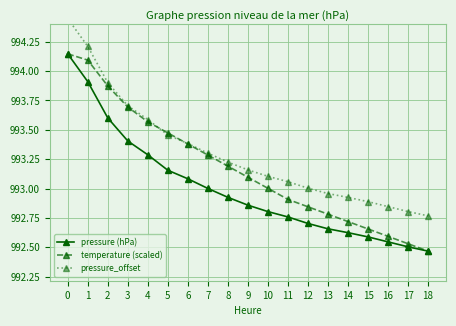

Which series has the largest range (max minus min)?

pressure (hPa)